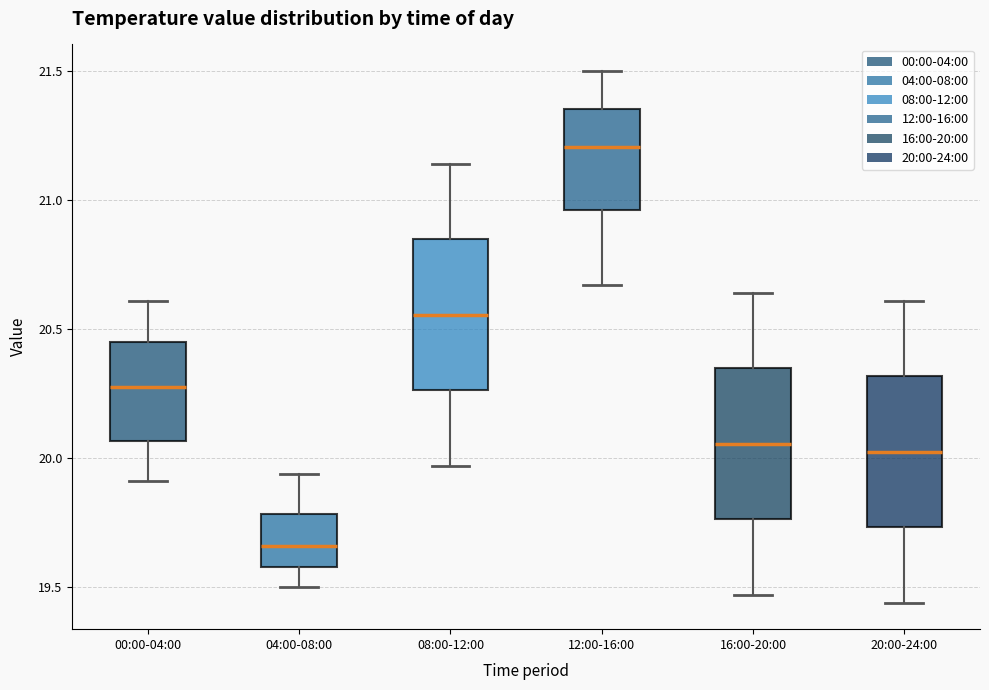

Where does the upper whisker of the box for 04:00-08:00 end on the y-axis? The values are not printed on the chart, so give them approximately, as read against the axis.

19.95